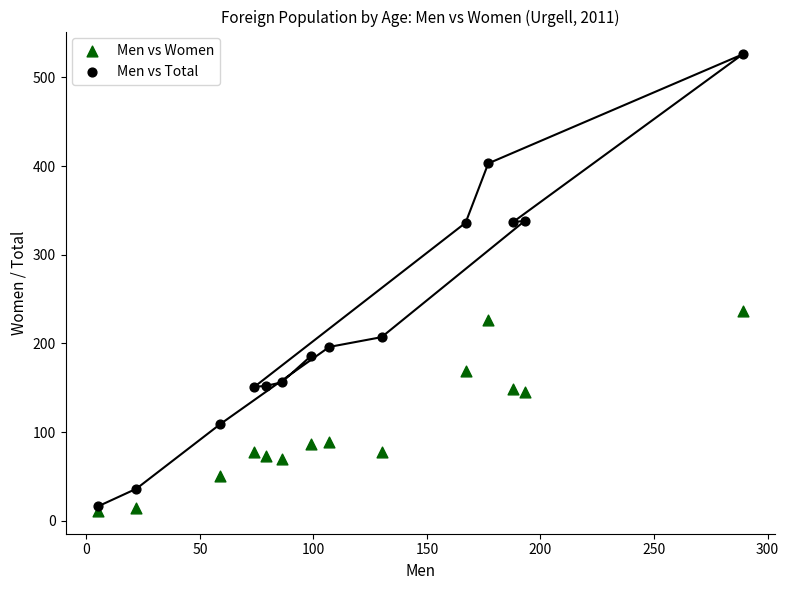

Which series reaches the minimum Y coordinate?

Men vs Women